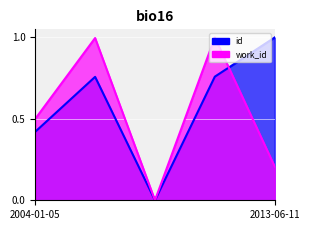

In work_id, how many points are higher than both neighbors (excluding endpoints)?

2